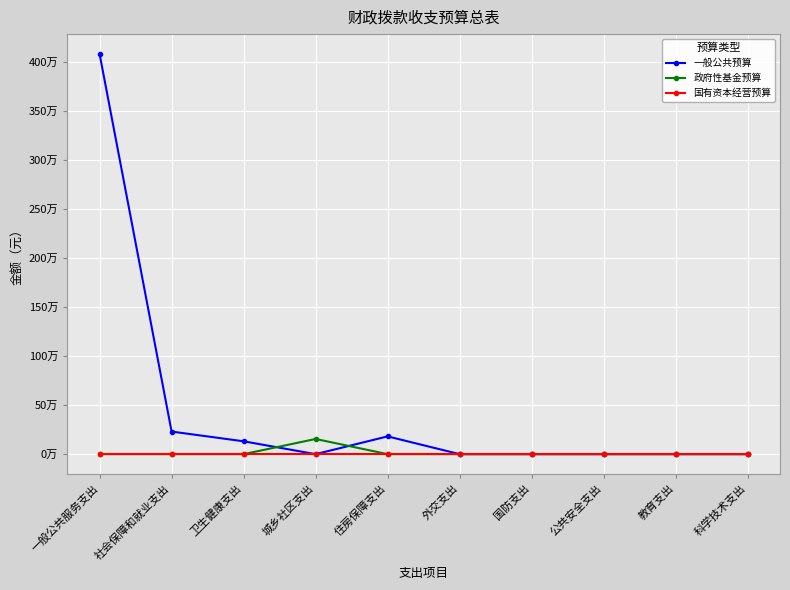

What is the label of the 8th point from the left?

公共安全支出